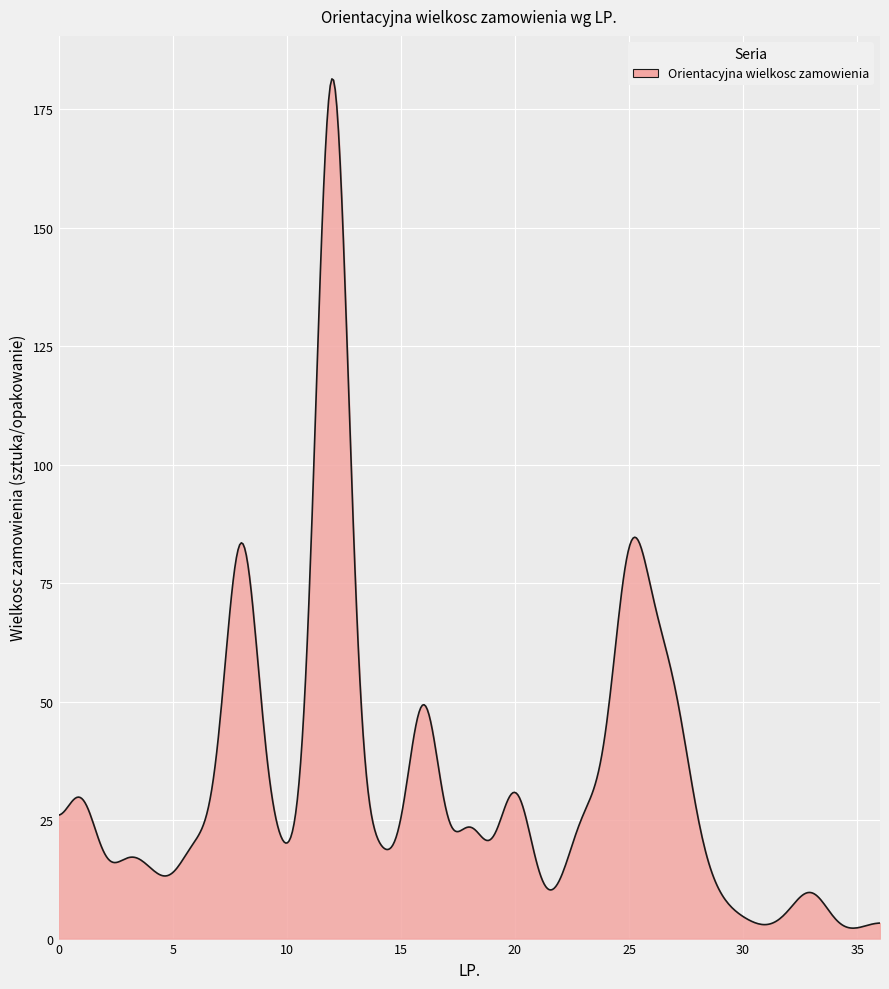

What is the greatest value displayed?

181.4